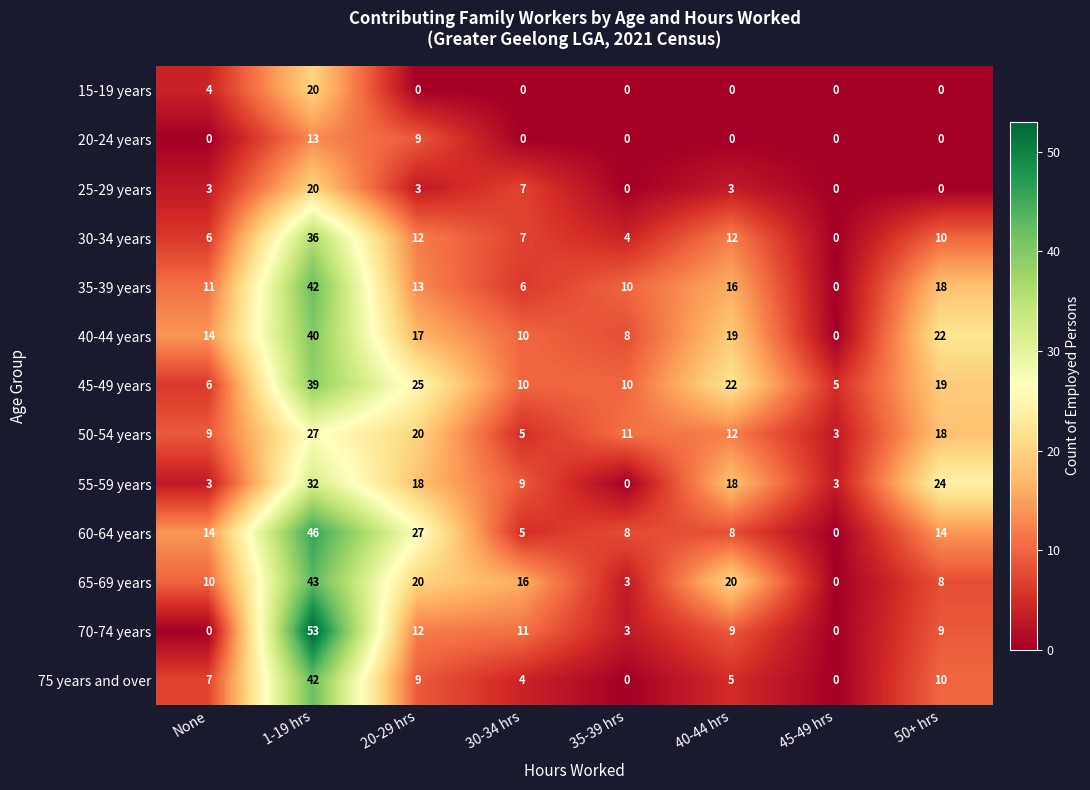

The value of 25-29 years at None is 1. True or false?

False